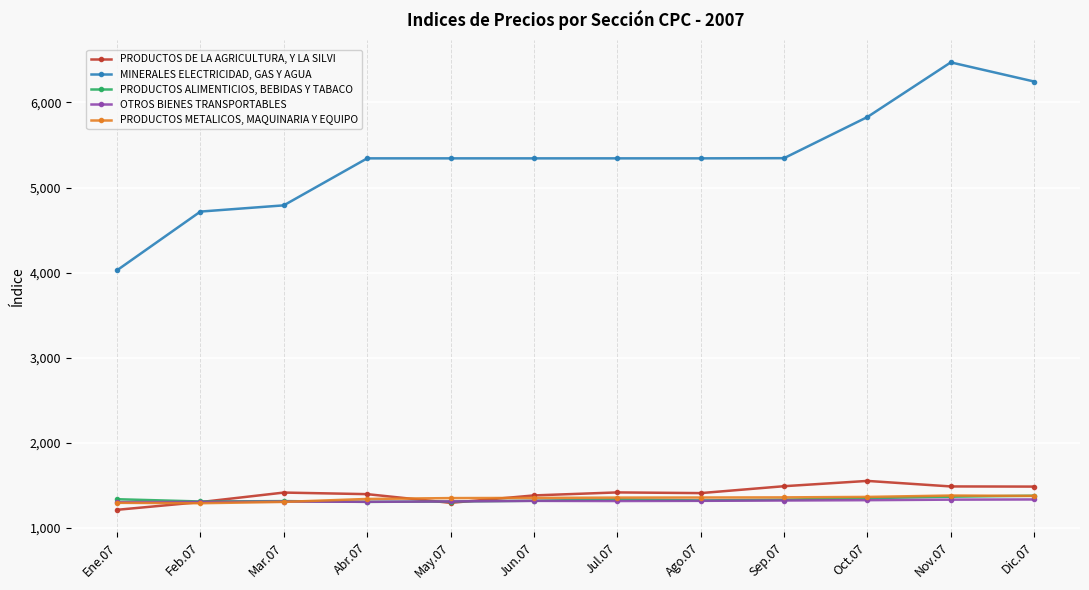

What is the sum of the OTROS BIENES TRANSPORTABLES values at Nov.07 and Ene.07?

2638.0